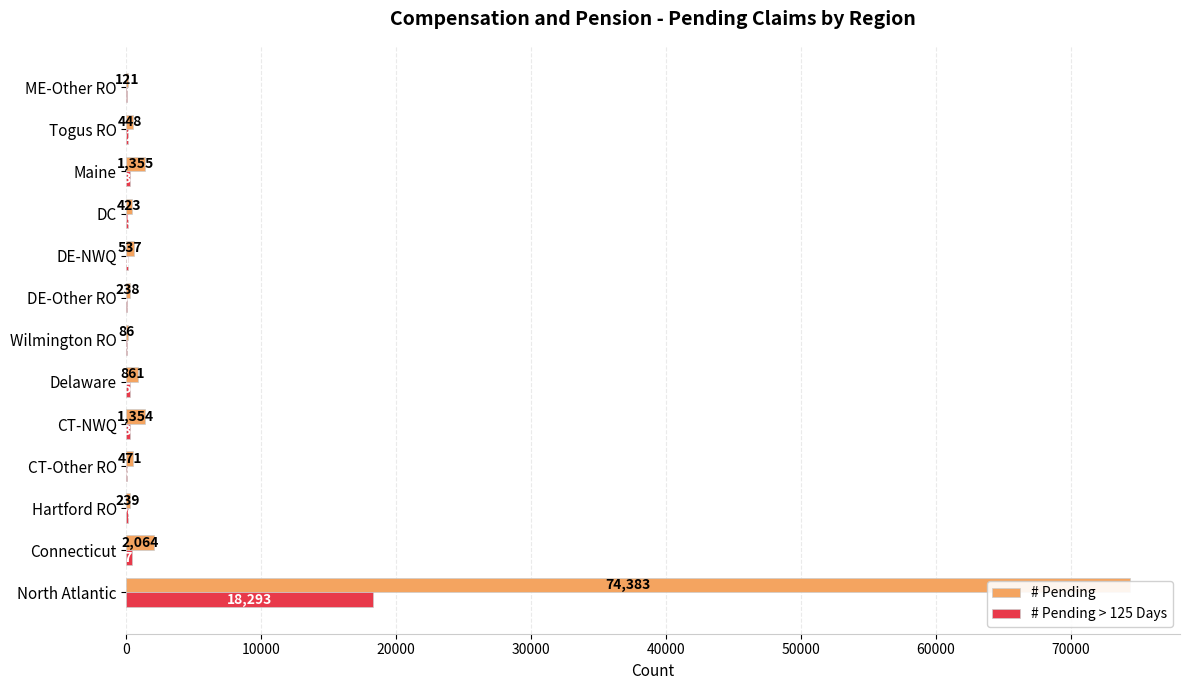

At how many categories does at least one series exceed 52624?

1